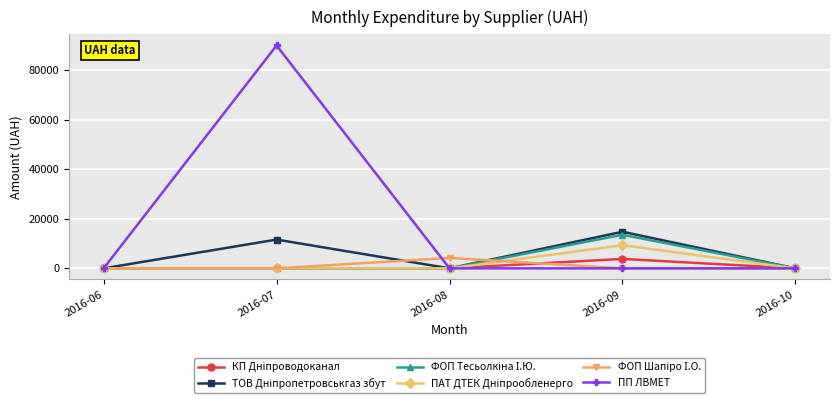

What is the highest value of the ПП ЛВМЕТ series?

90000.0